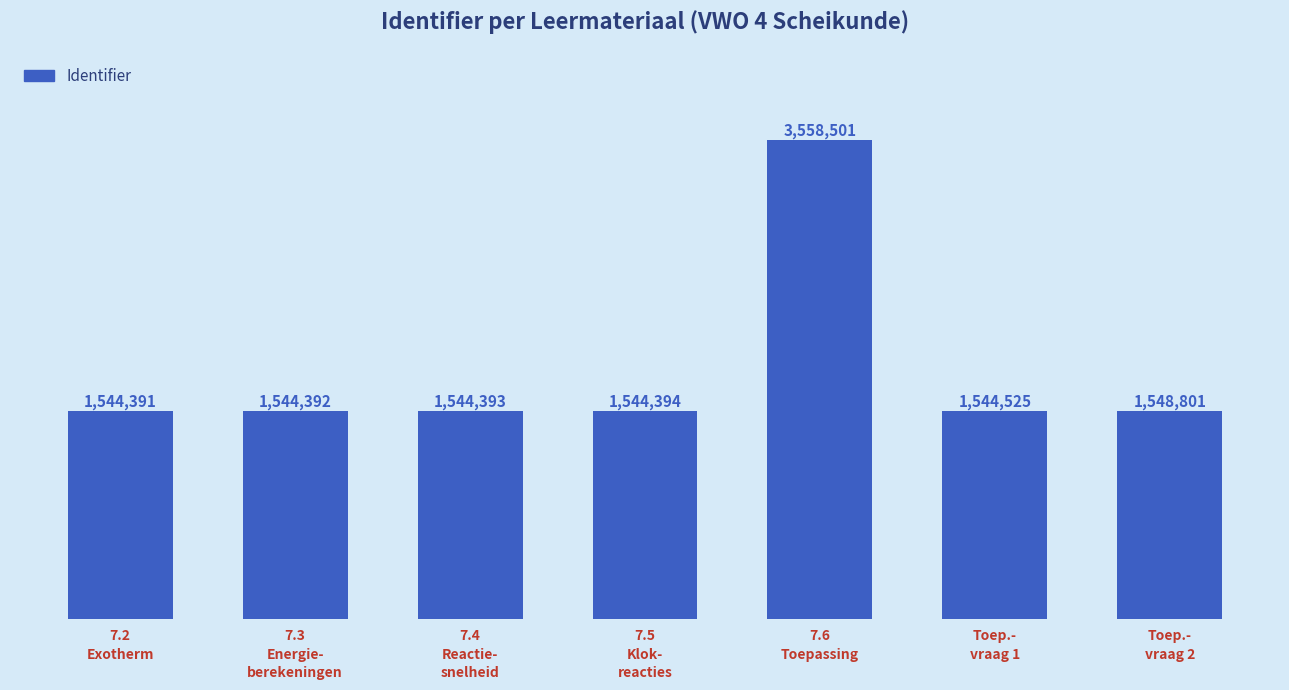

What is the sum of the values at 7.3
Energie-
berekeningen and 7.6
Toepassing?

5102893